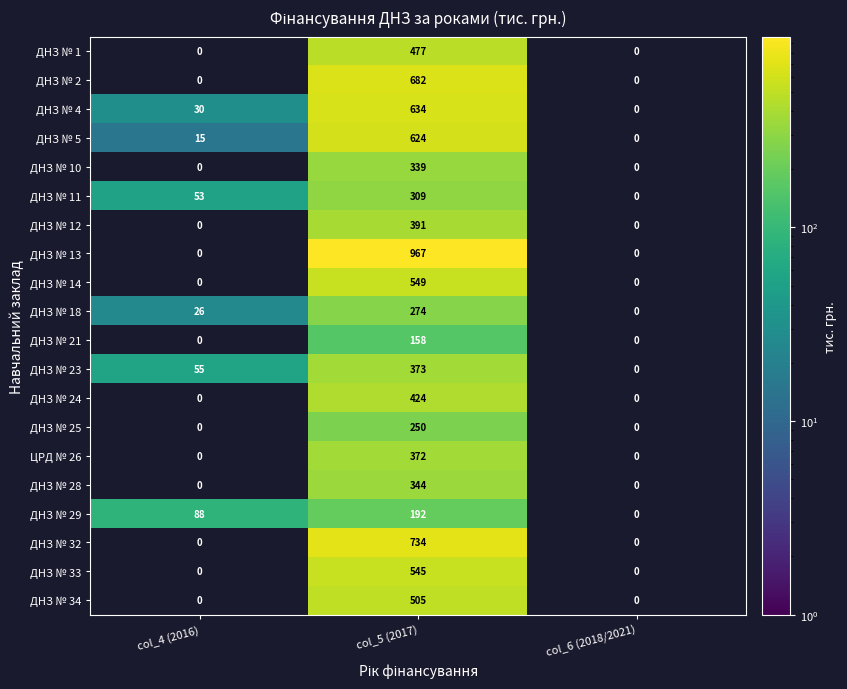

What is the difference between the highest and lowest values at col_5 (2017)?

809